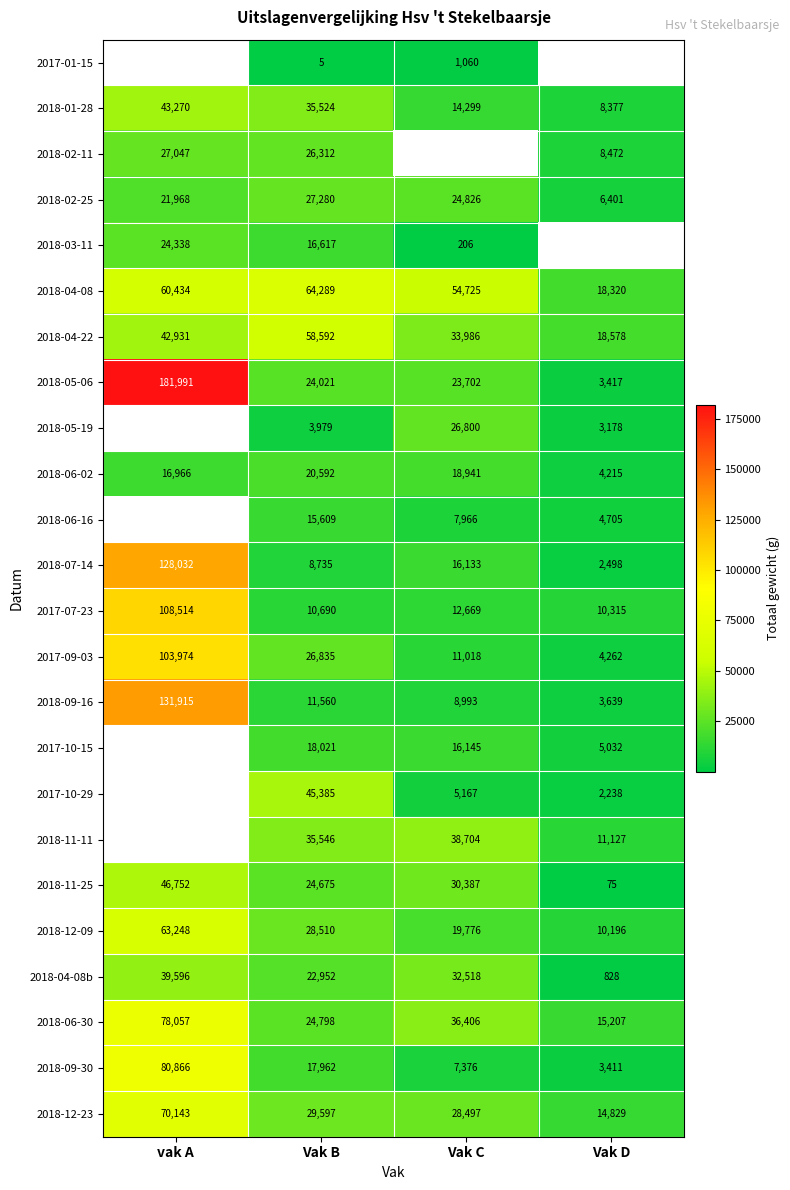

At which category is the sum across all series the highest?

Vak B